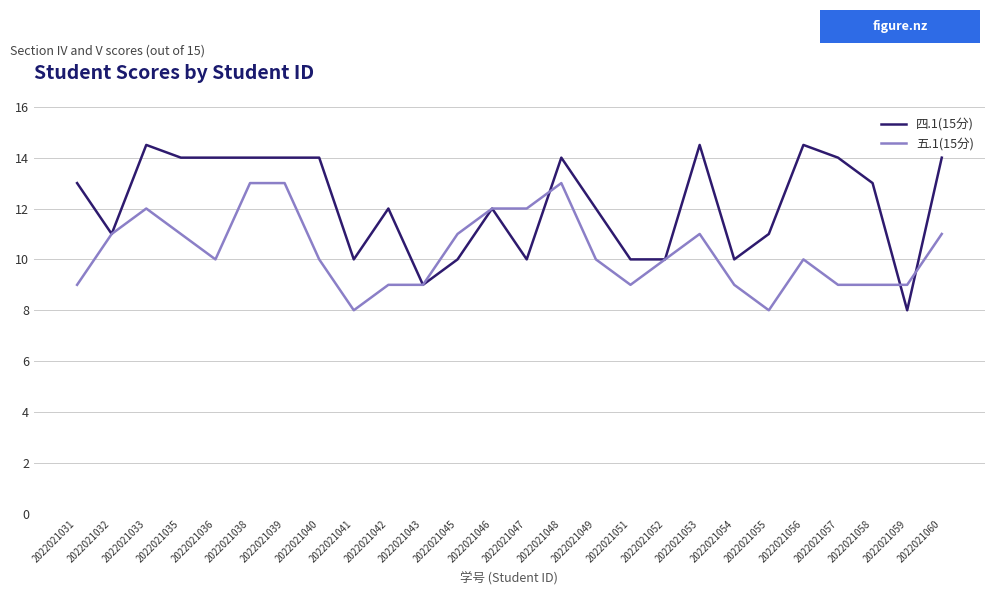

True or false: 四.1(15分) has a value of 5.5 at 2022021054.

False